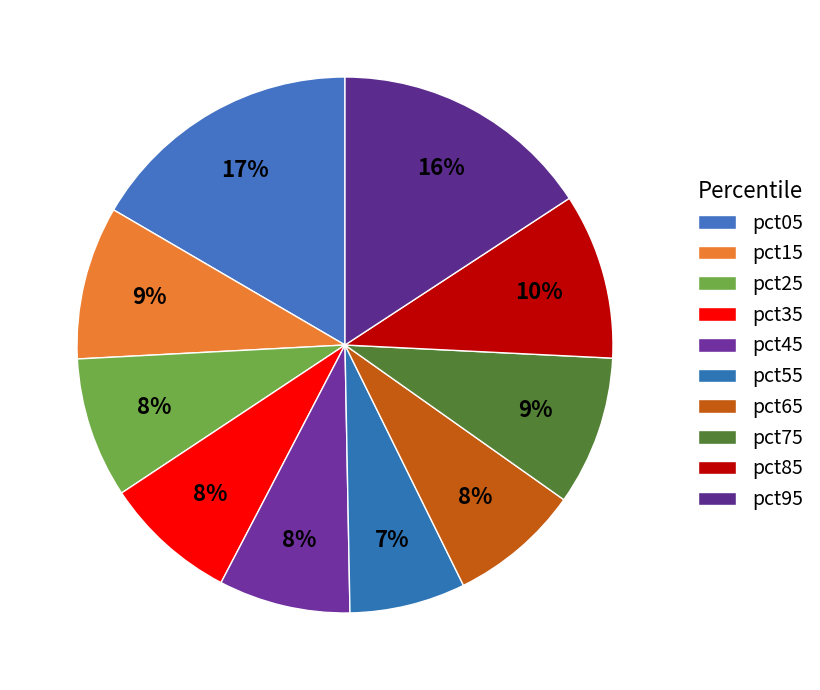

Does pct55 account for over 50% of the chart?

No